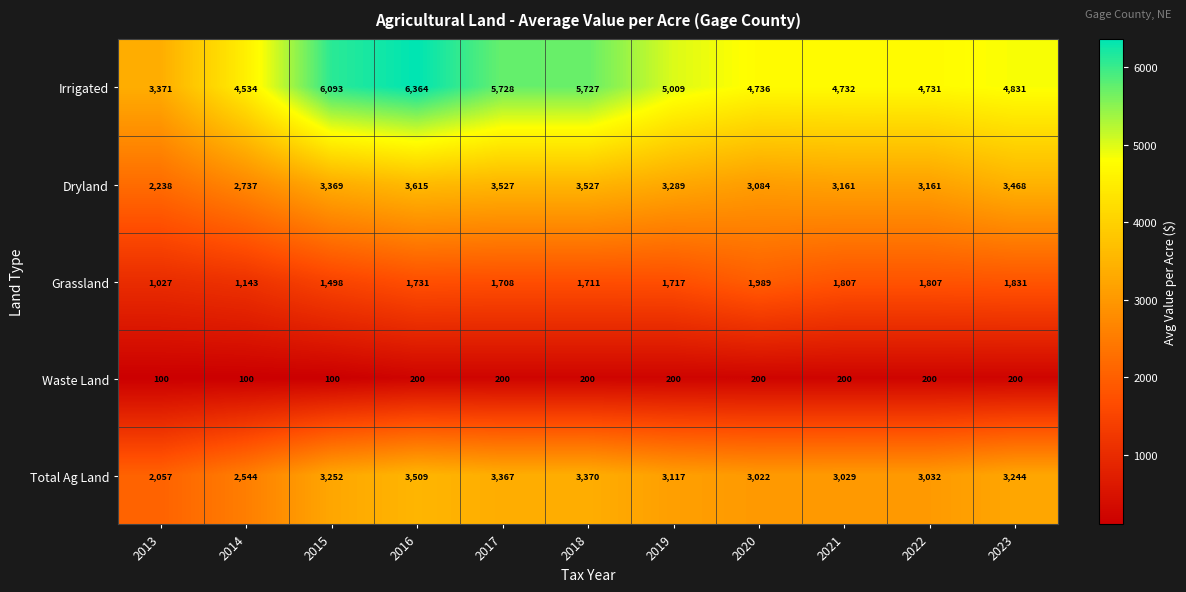

True or false: Grassland has a value of 676 at 2014.

False